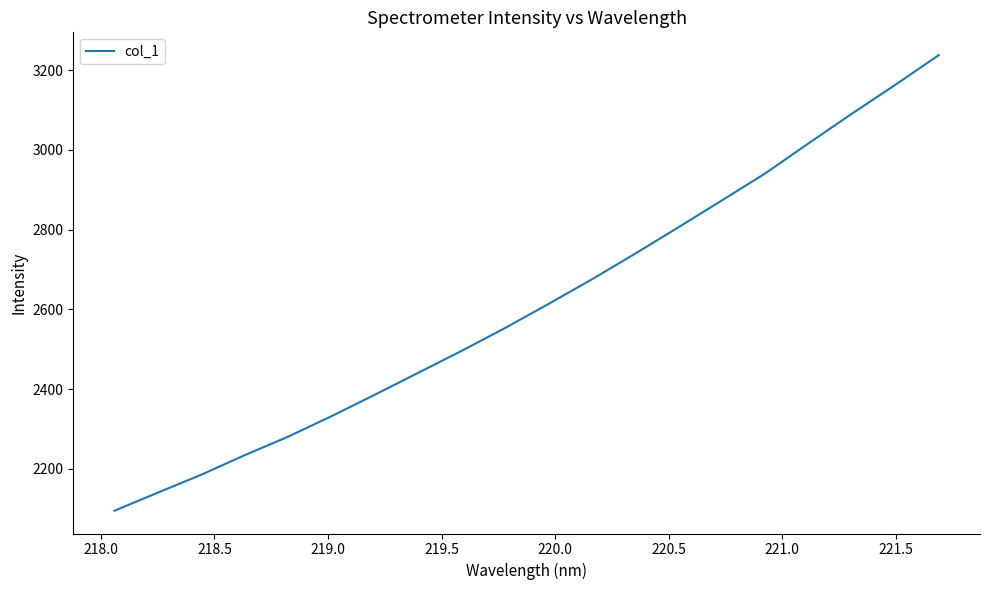

What is the minimum value shown in the chart?

2094.8